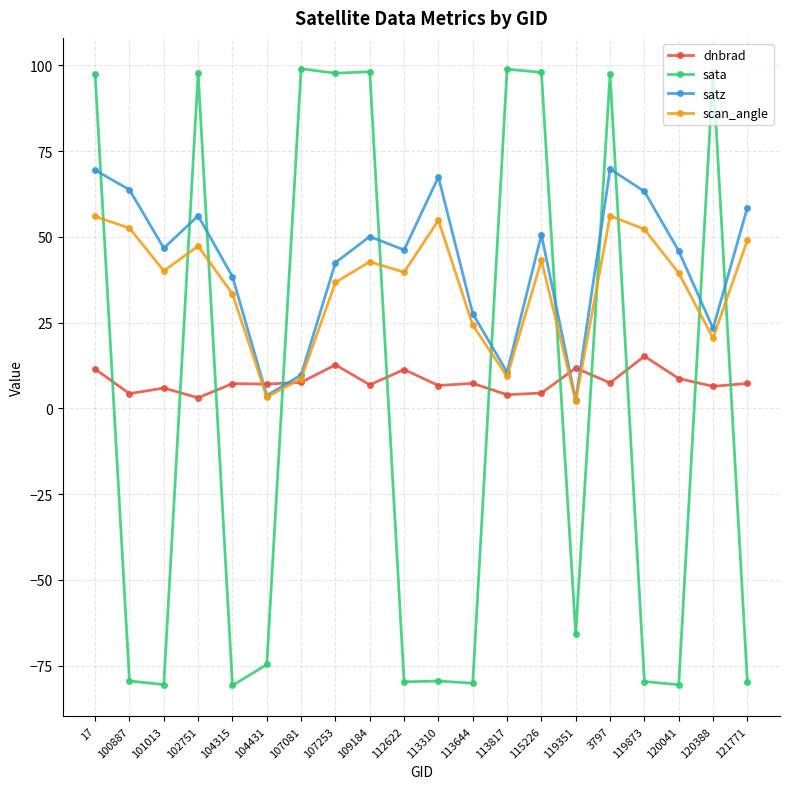

Rank the series by their maximum value, from highest to lowest.

sata, satz, scan_angle, dnbrad